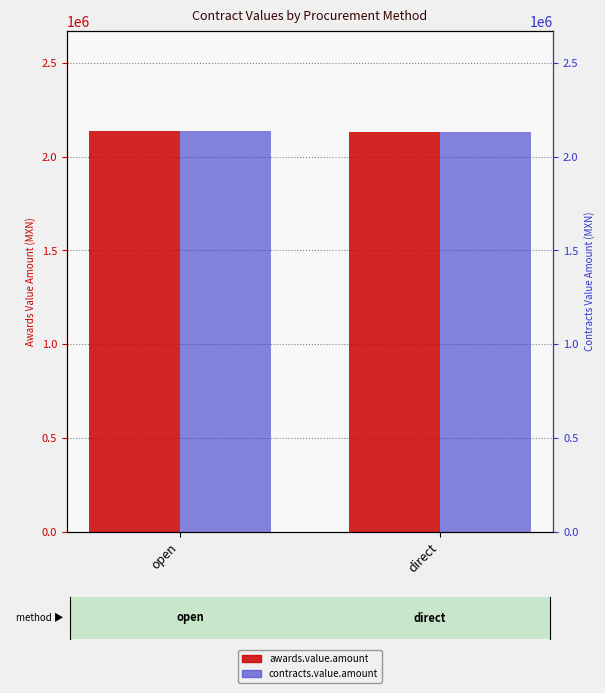

Which has a higher value, direct or open?

open